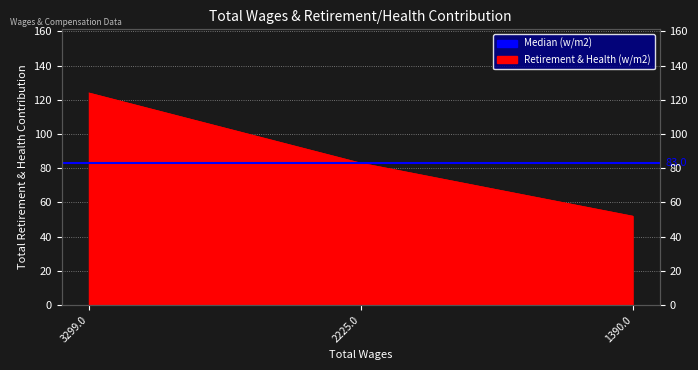

Which label corresponds to the smallest value in the chart?

1390.0